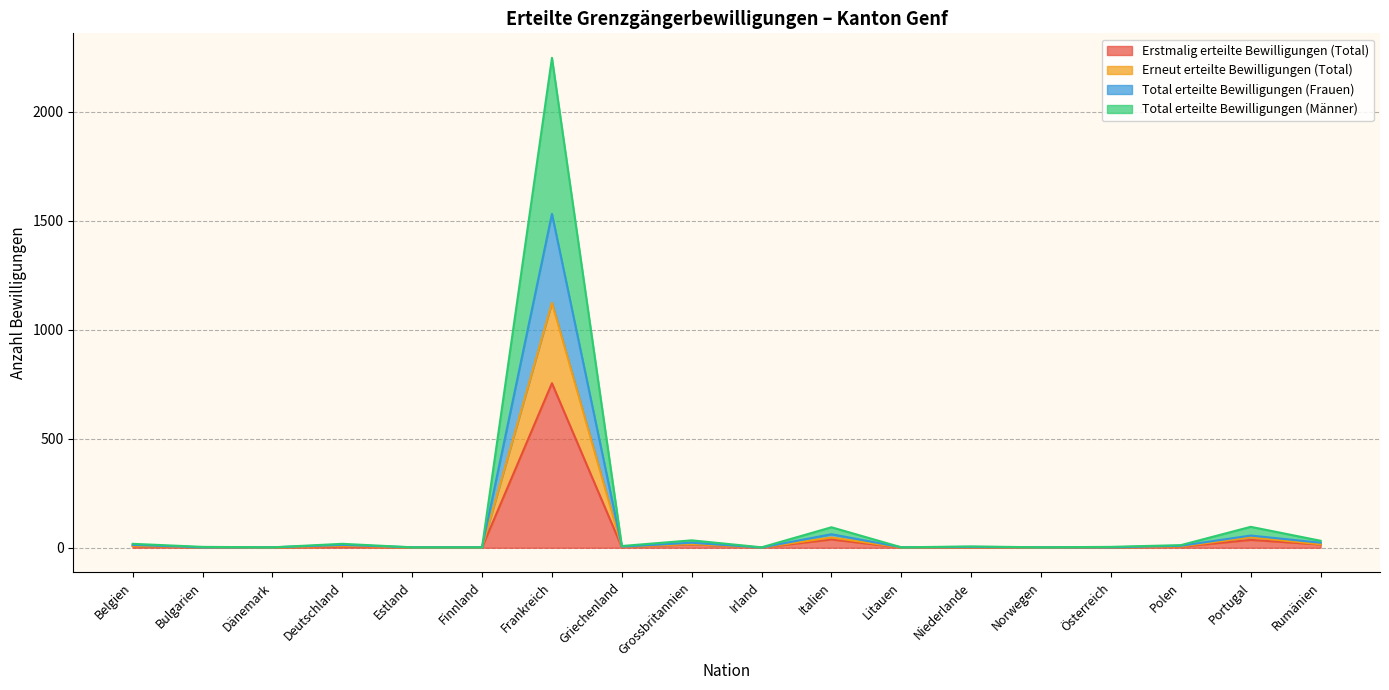

Is it true that Total erteilte Bewilligungen (Männer) equals 4 at Griechenland?

False